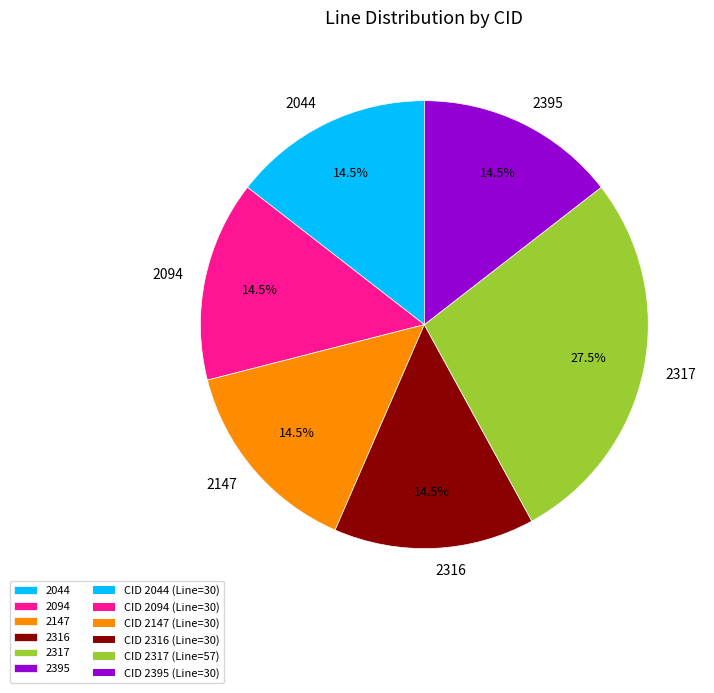

Which has a higher value, 2316 or 2317?

2317